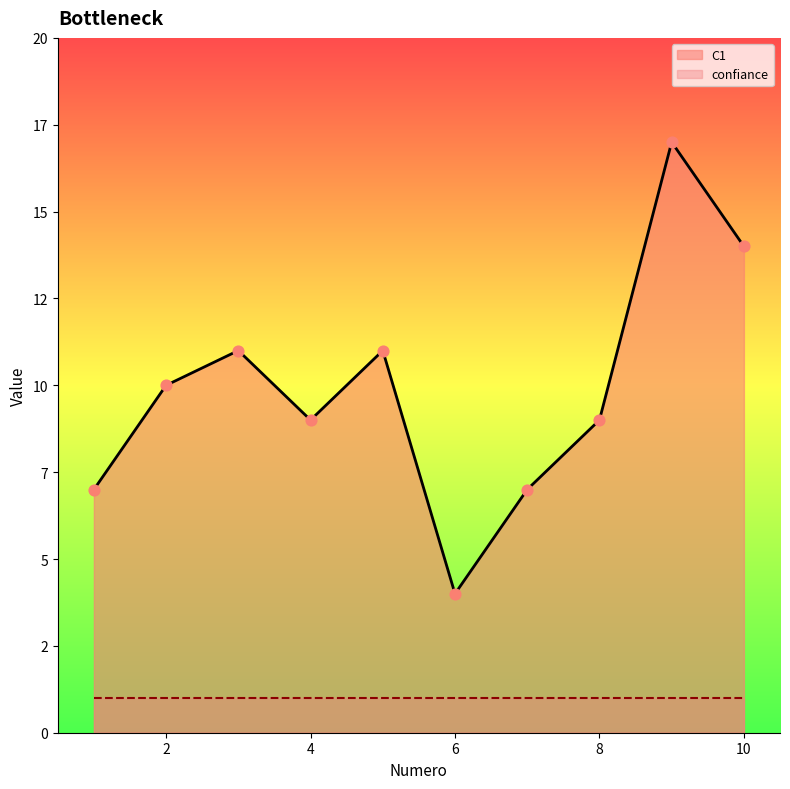

What is the change in value from 4 to 7?

-2